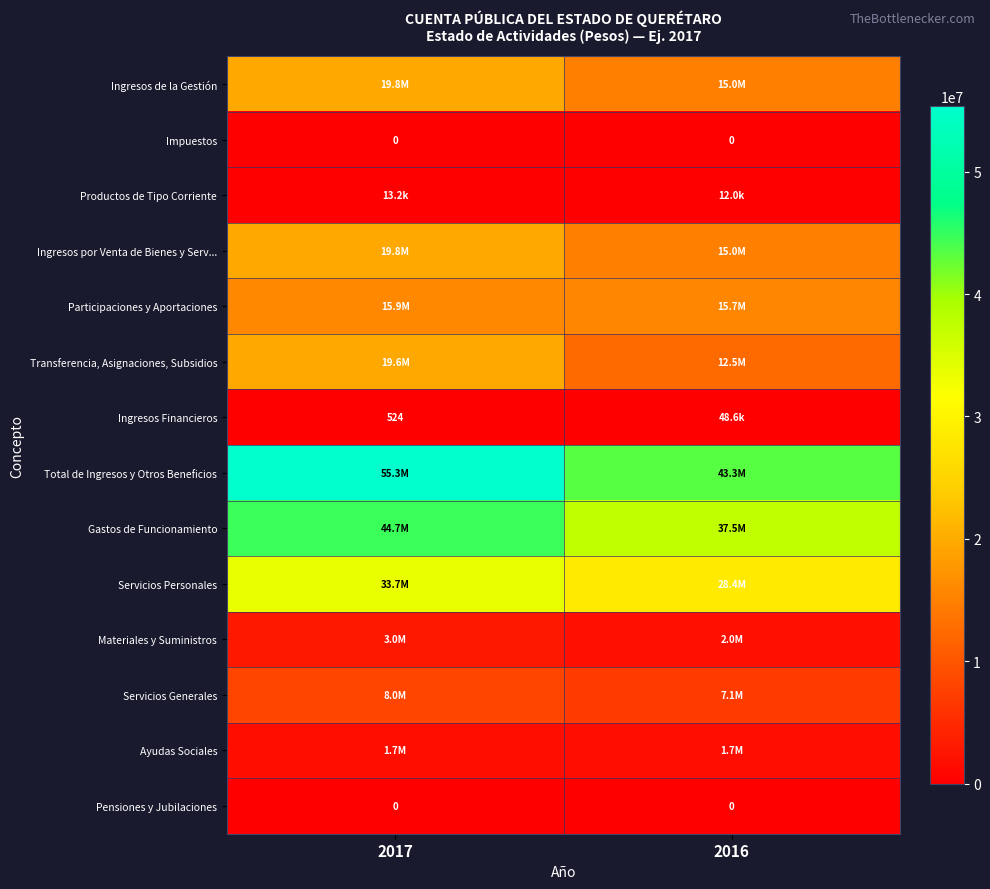

What is the spread (max minus min) of values at 2016?

43285067.5